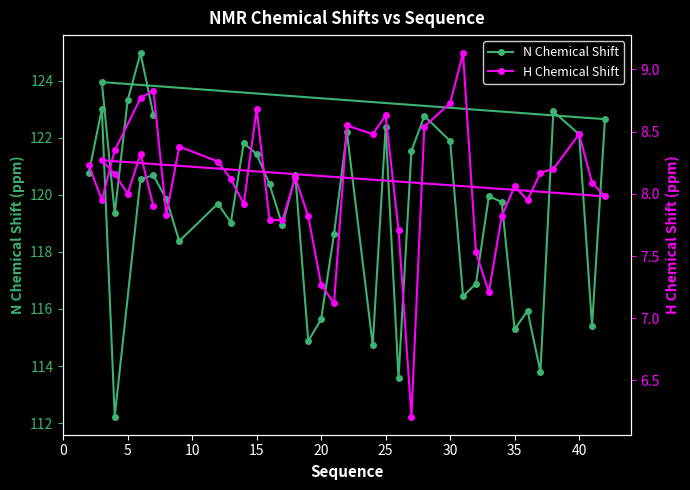

True or false: H Chemical Shift and N Chemical Shift cross at least once.

False